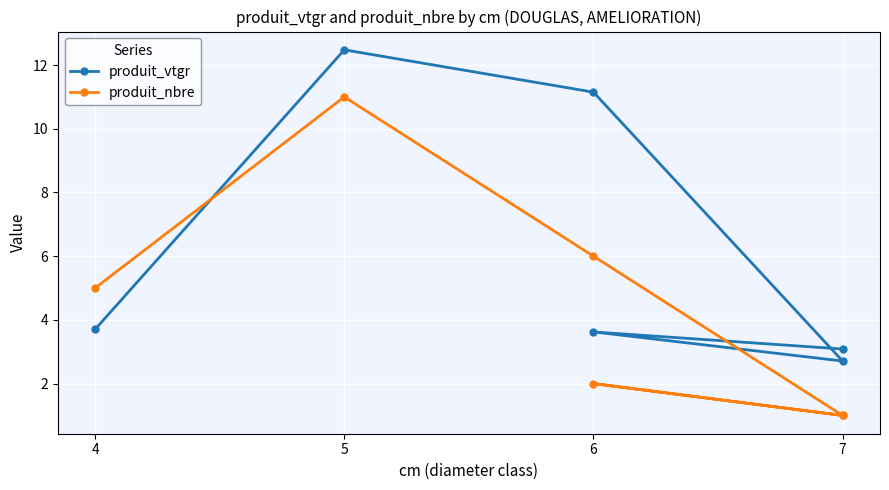

Where is produit_vtgr nearest to the value 7?

4